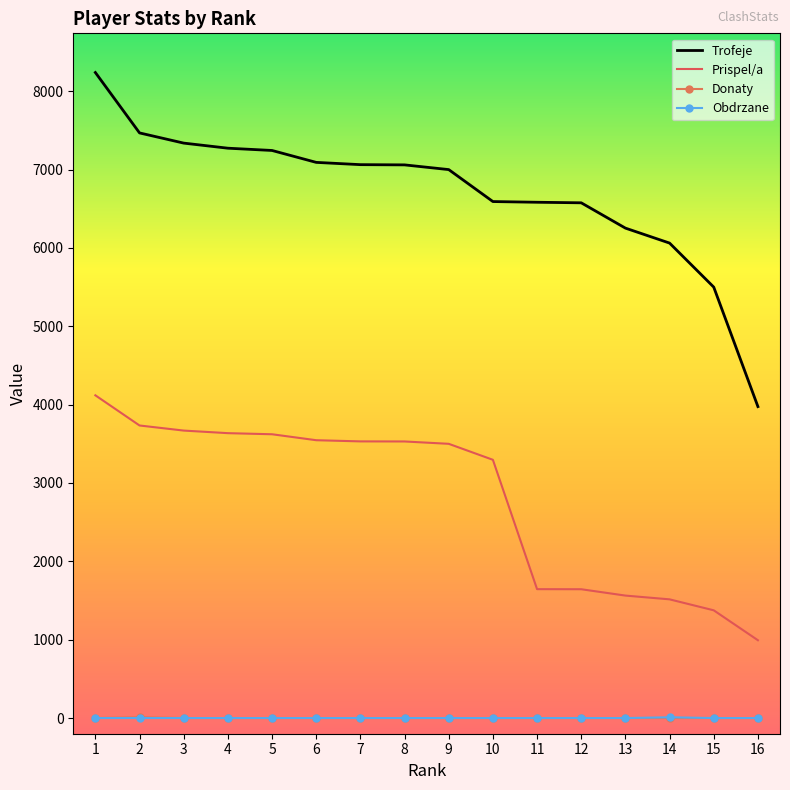

Which series has the largest total across all categories?

Trofeje